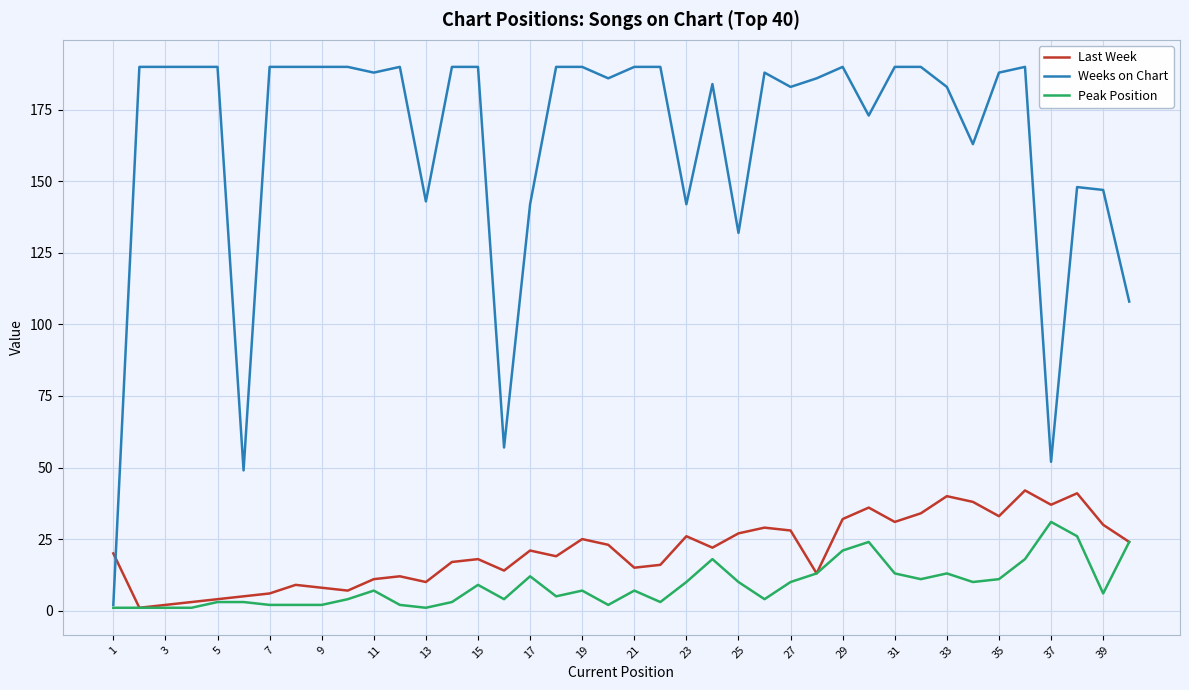

Which series has the largest total across all categories?

Weeks on Chart